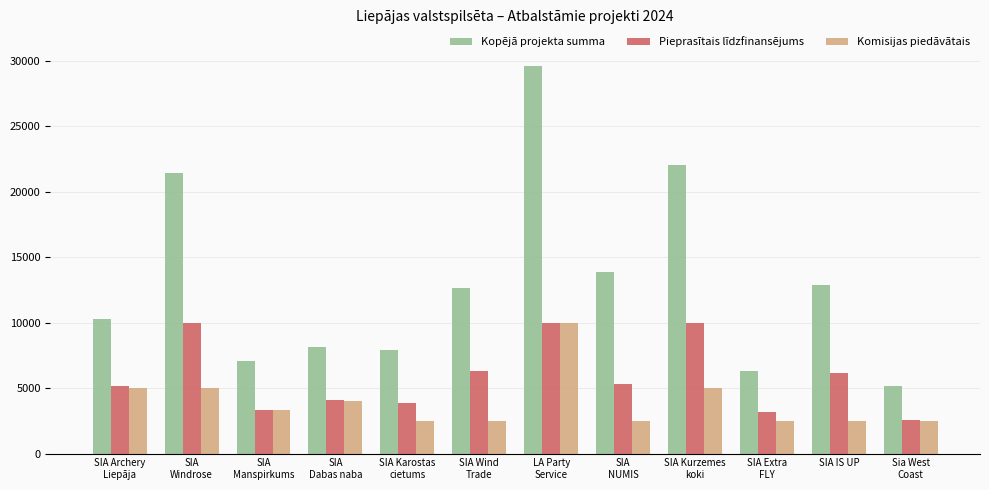

What is the total value across all series at SIA IS UP?

21554